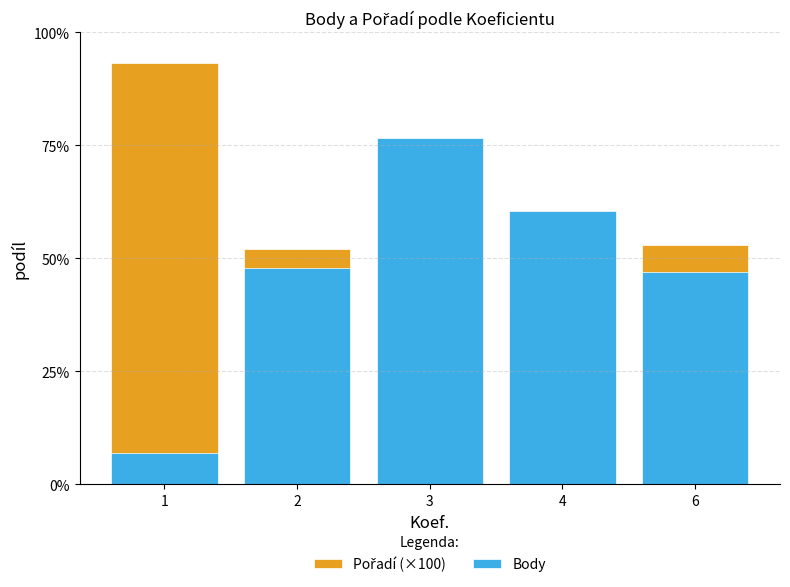

At which category does the chart reach its minimum across all series?

1